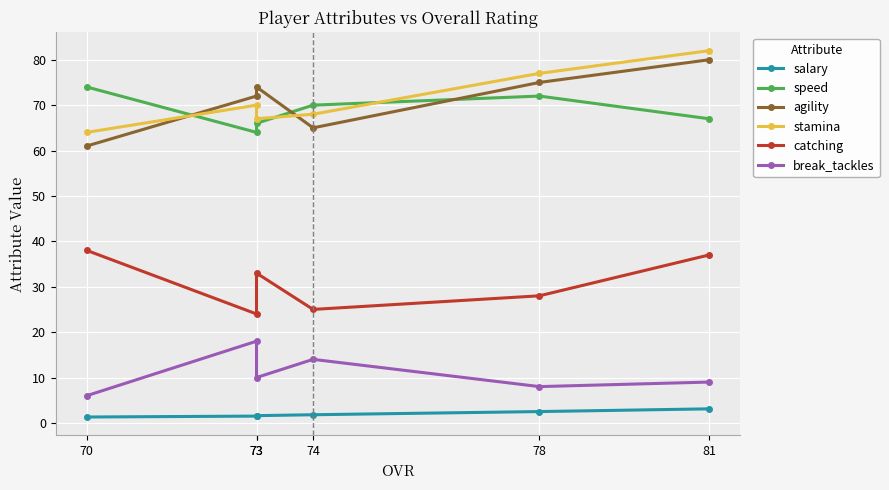

What is the value of the speed point at the 1st from the left?

74.0